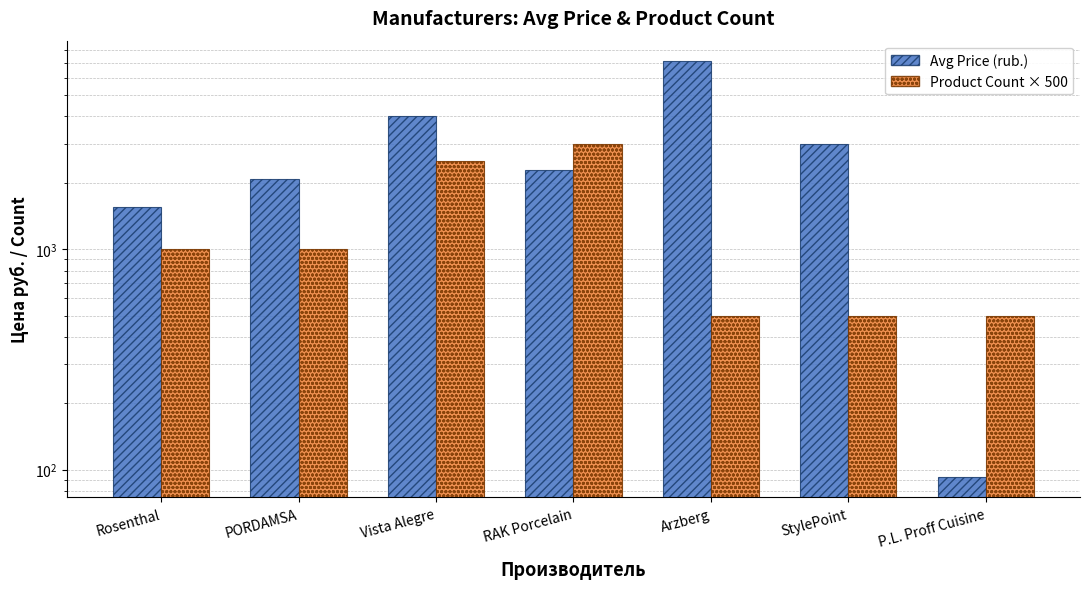

What position from the right is P.L. Proff Cuisine?

1